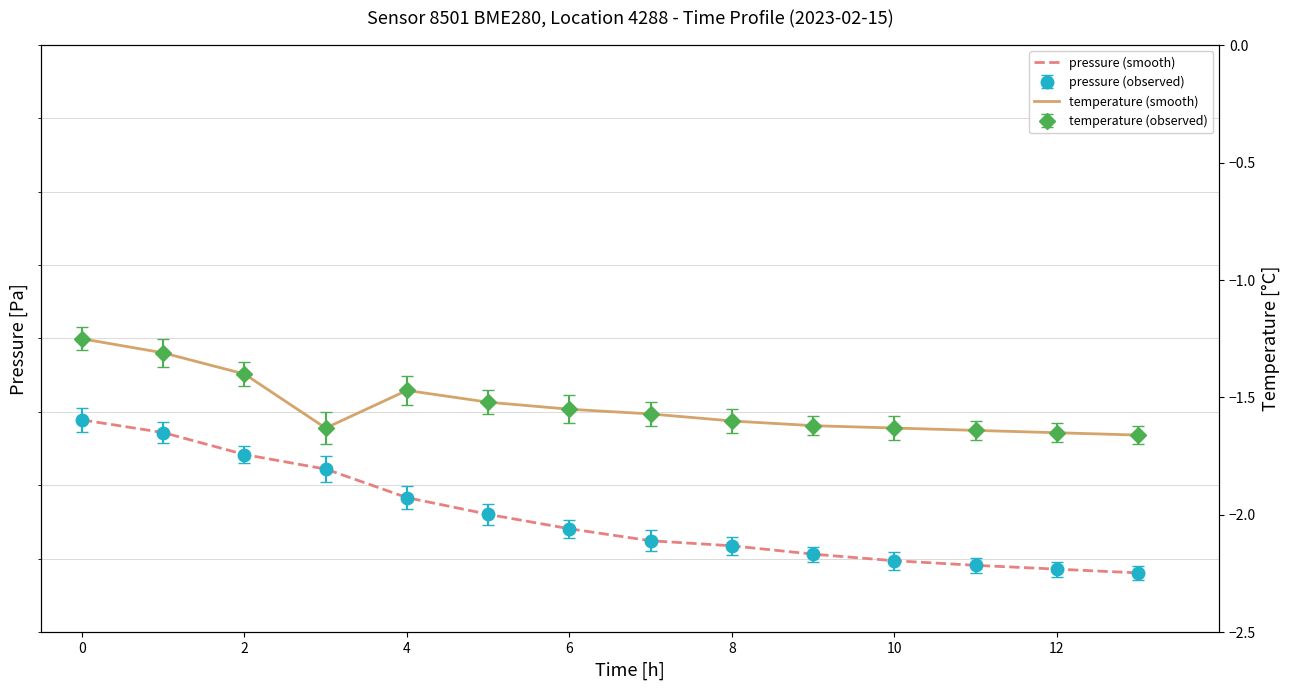

What is the average value?

96879.1